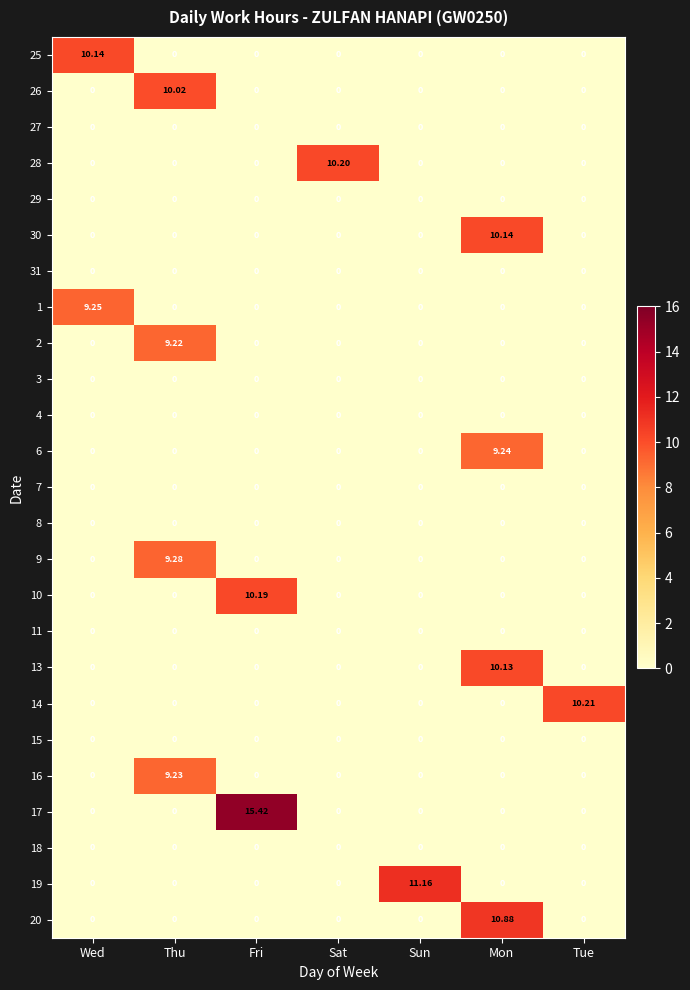

Which label corresponds to the largest value in the chart?

Fri